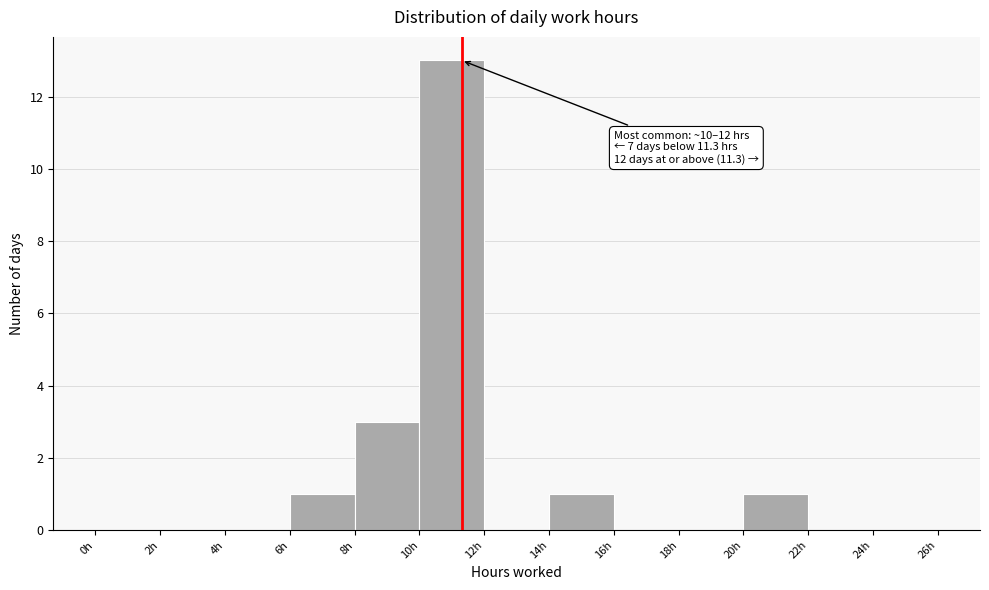

Which range on the x-axis has the tallest bar?

10 to 12